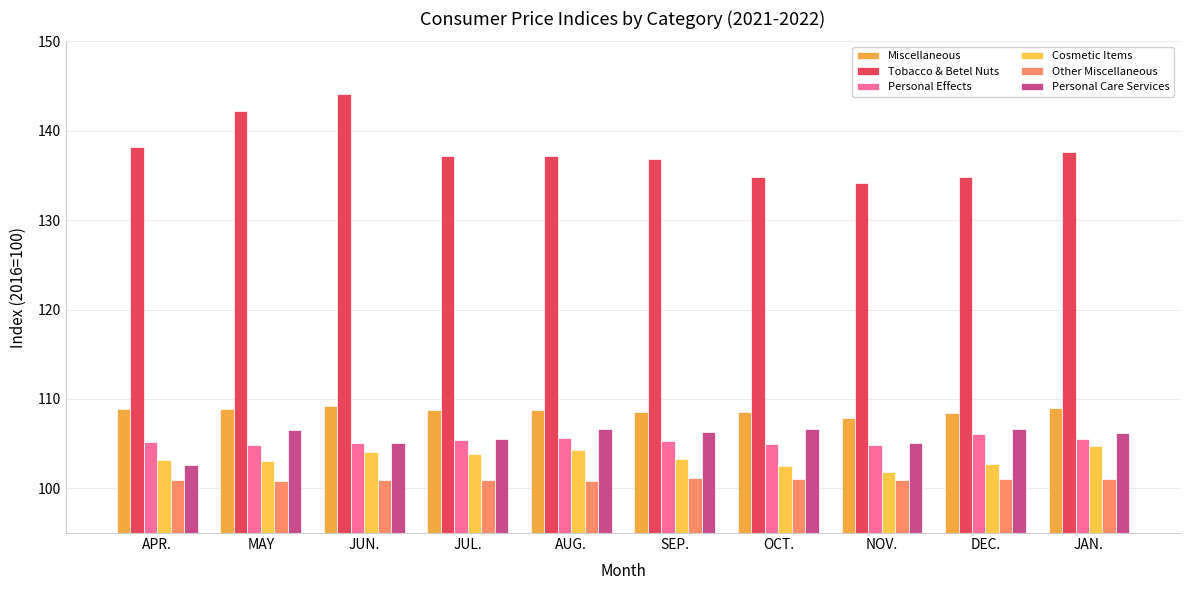

What is the average value of the Miscellaneous series?

108.7